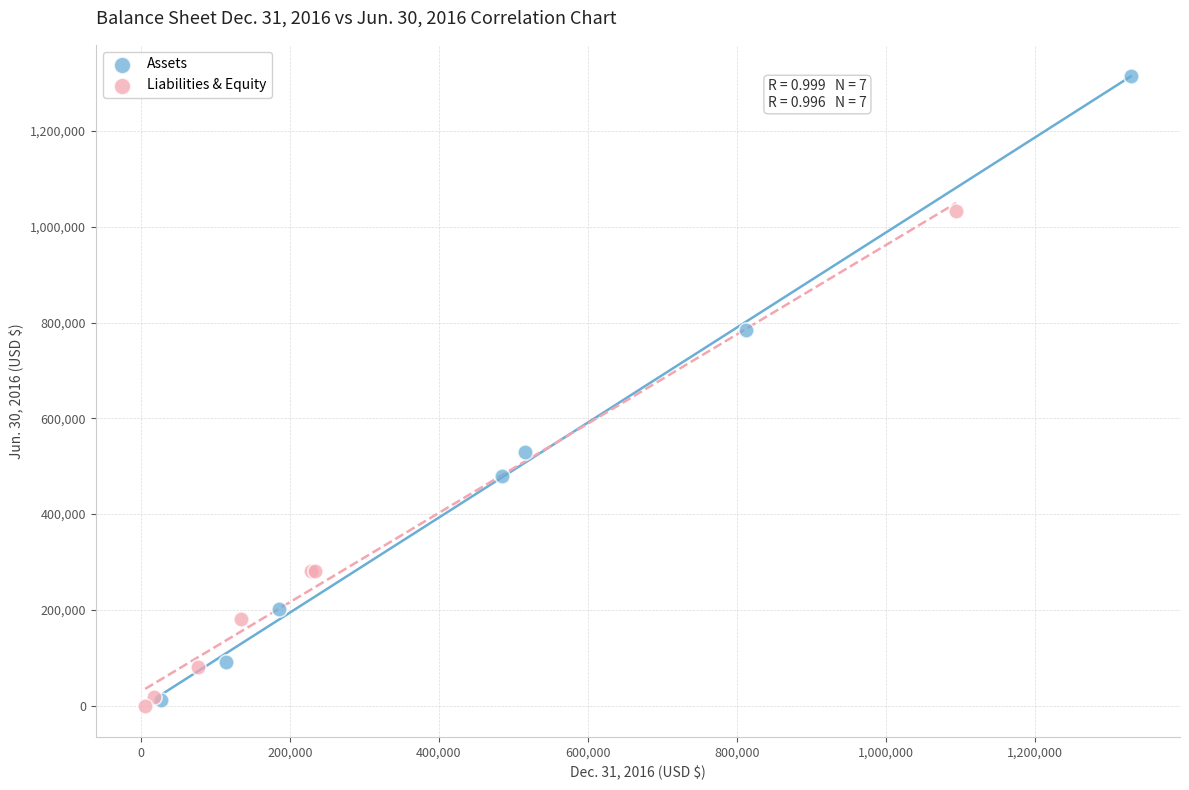

Which series contains the highest Y value?

Assets